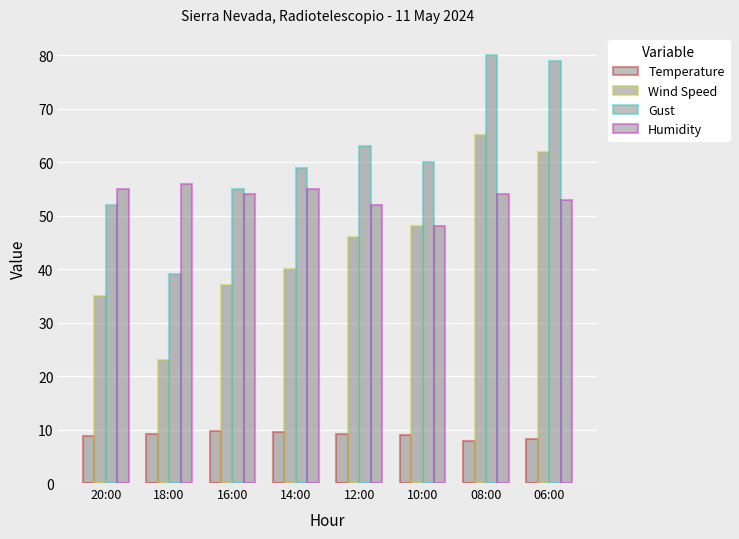

How many values in the Gust series are below 60?

4